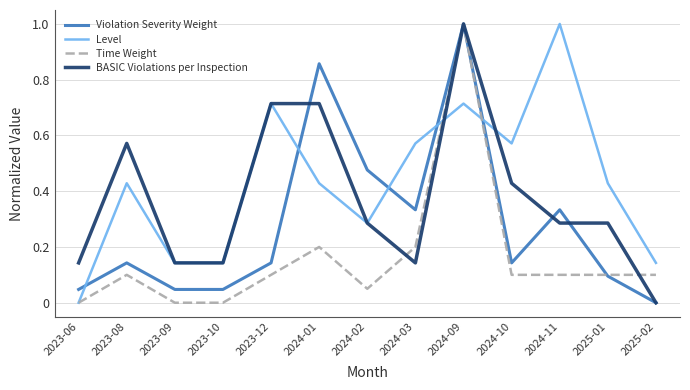

What position from the right is 2023-08?

12